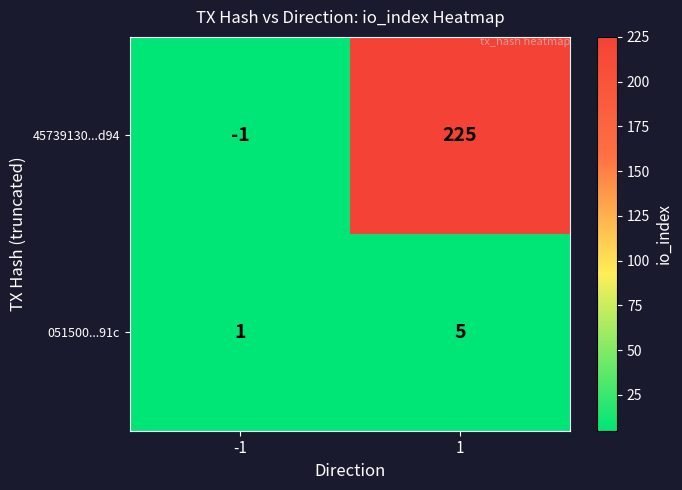

The 45739130...d94 series shows 225 at 1. True or false?

True